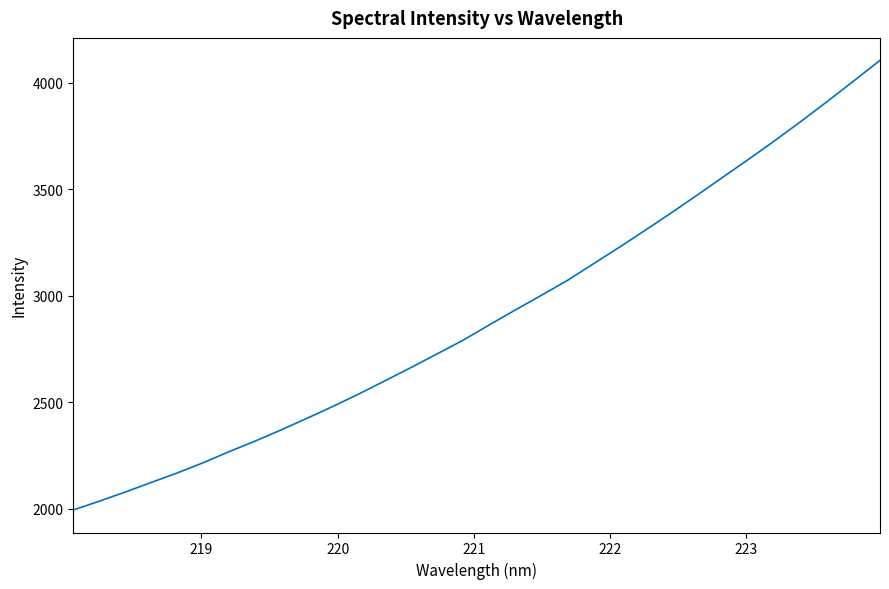

Reading left to right, extract all data points from this chart.

1993.6	2035.1	2078.2	2123.4	2168.2	2216.3	2268.6	2318.3	2371.0	2425.8	2481.9	2540.7	2602.5	2664.7	2728.7	2793.0	2864.7	2934.6	3003.3	3073.4	3151.4	3229.5	3309.7	3391.3	3474.9	3560.3	3645.3	3732.3	3822.1	3914.7	4009.3	4105.0